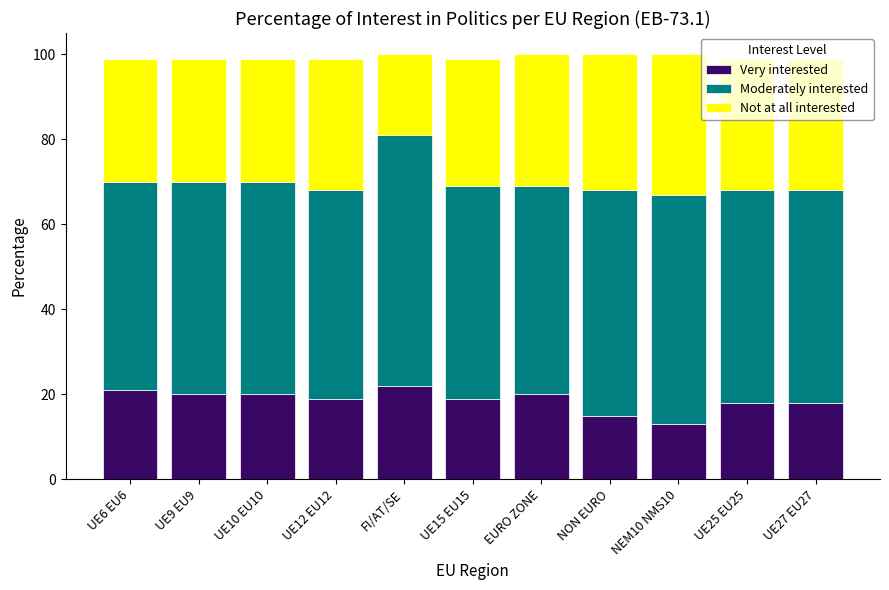

Count the number of categories in the chart.

11